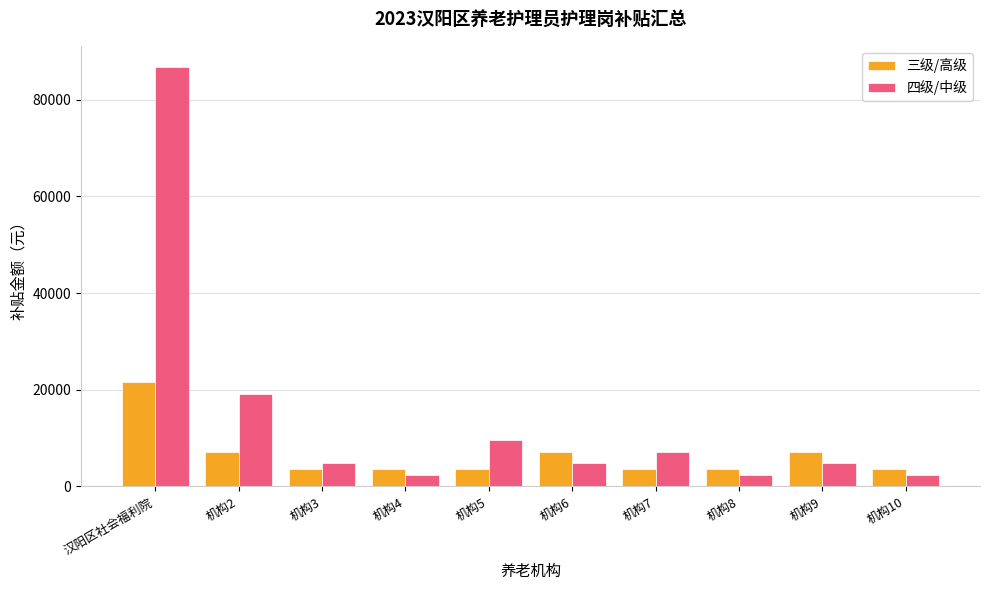

Are the bars horizontal?

No